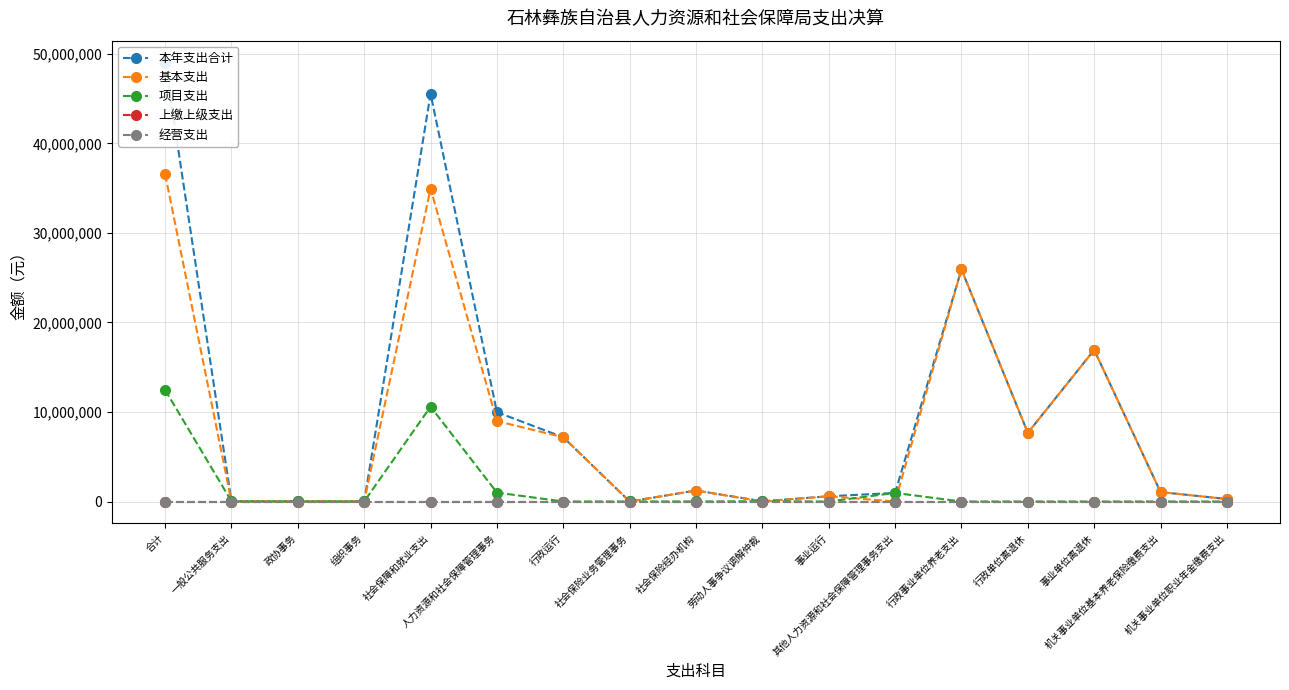

What is the label of the 2nd point from the right?

机关事业单位基本养老保险缴费支出